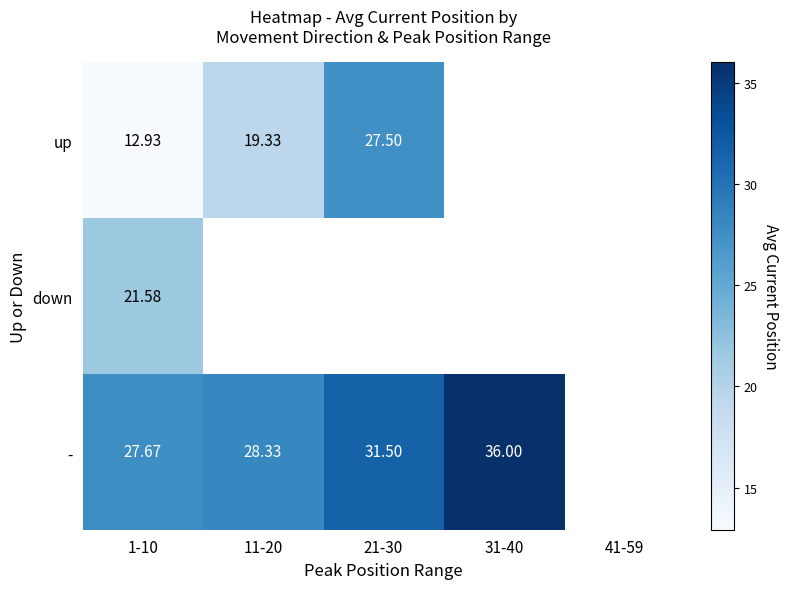

Which series has the widest spread of values?

up